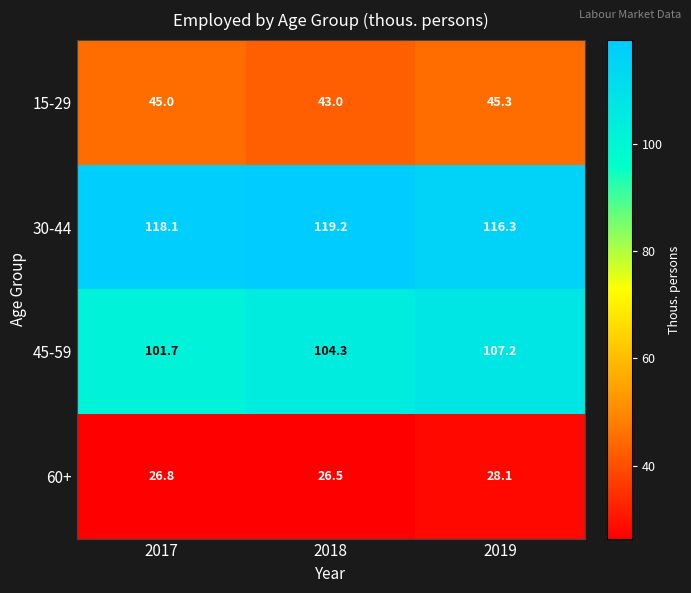

Which series has the largest range (max minus min)?

45-59